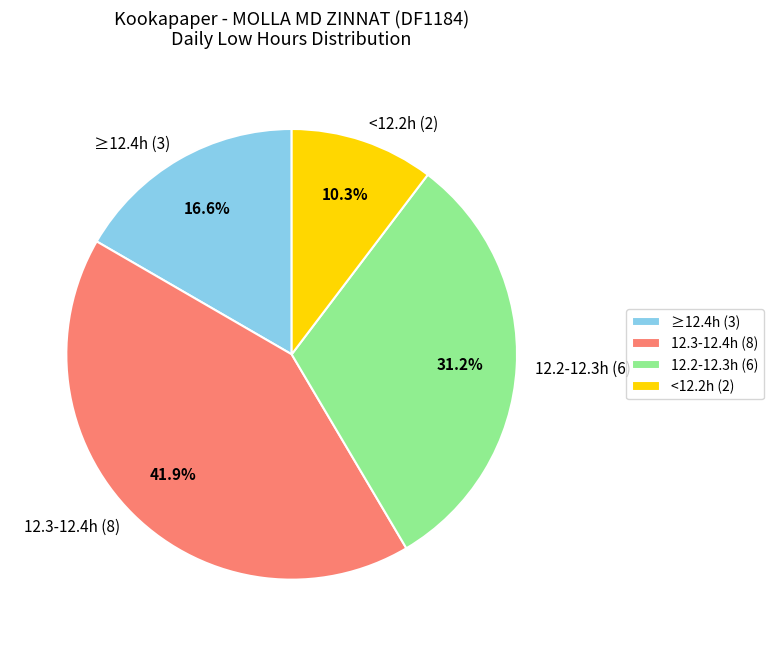

Is the sum of ≥12.4h (3) and 12.3-12.4h (8) greater than half?

Yes